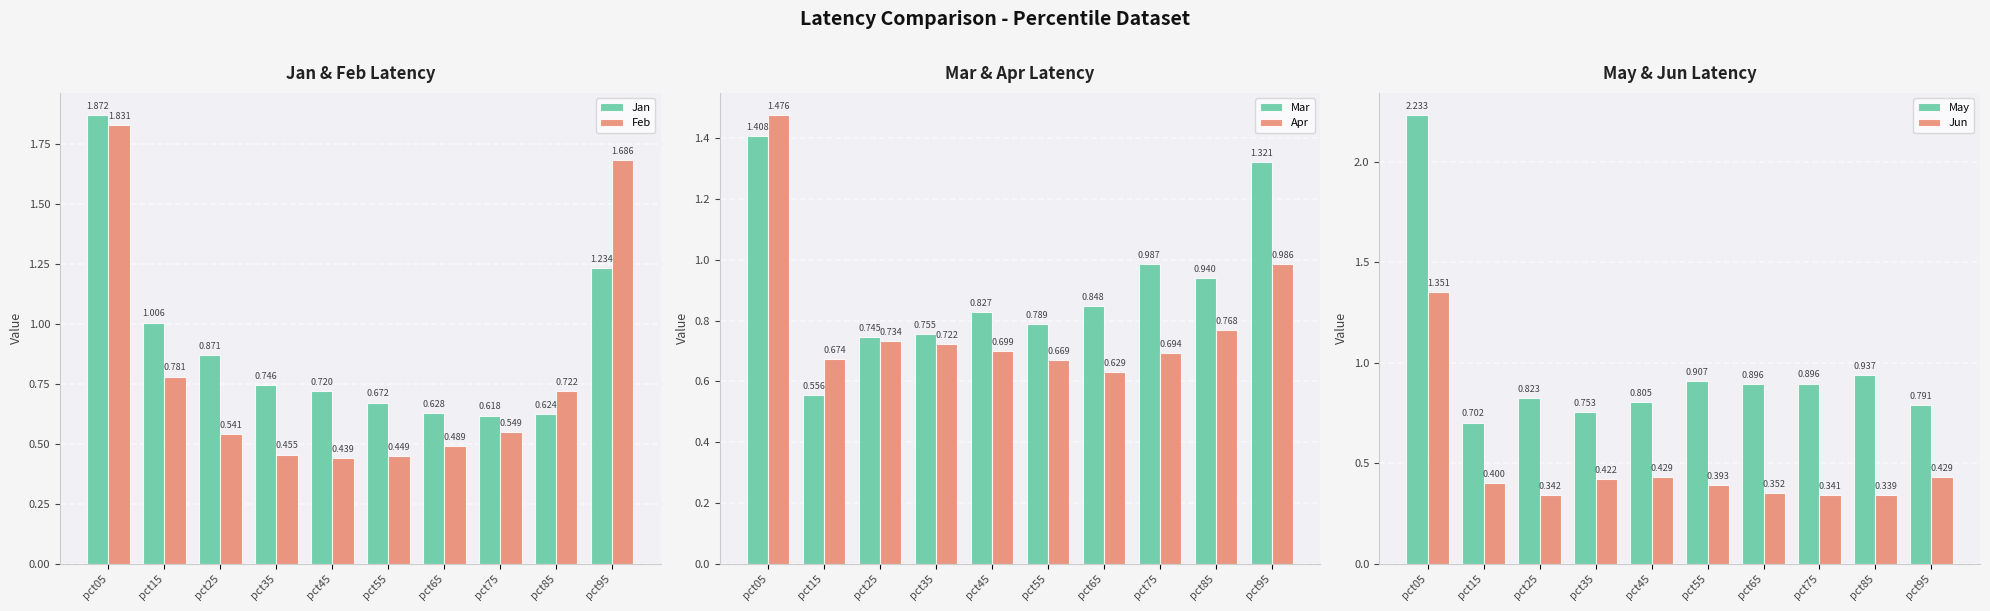

Rank the series by their maximum value, from highest to lowest.

May, Jan, Feb, Apr, Mar, Jun